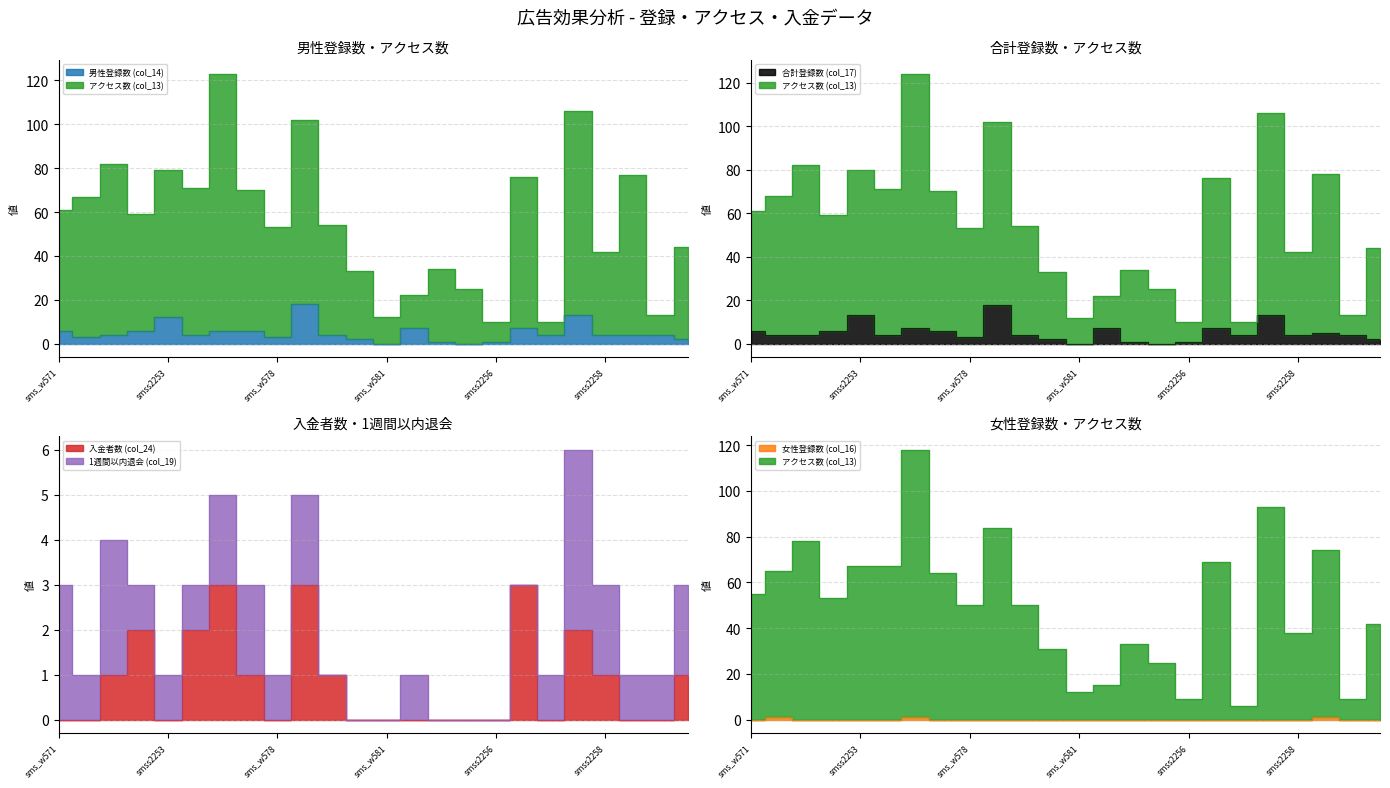

How many values in 入金者数 (col_24) are above zero?

11